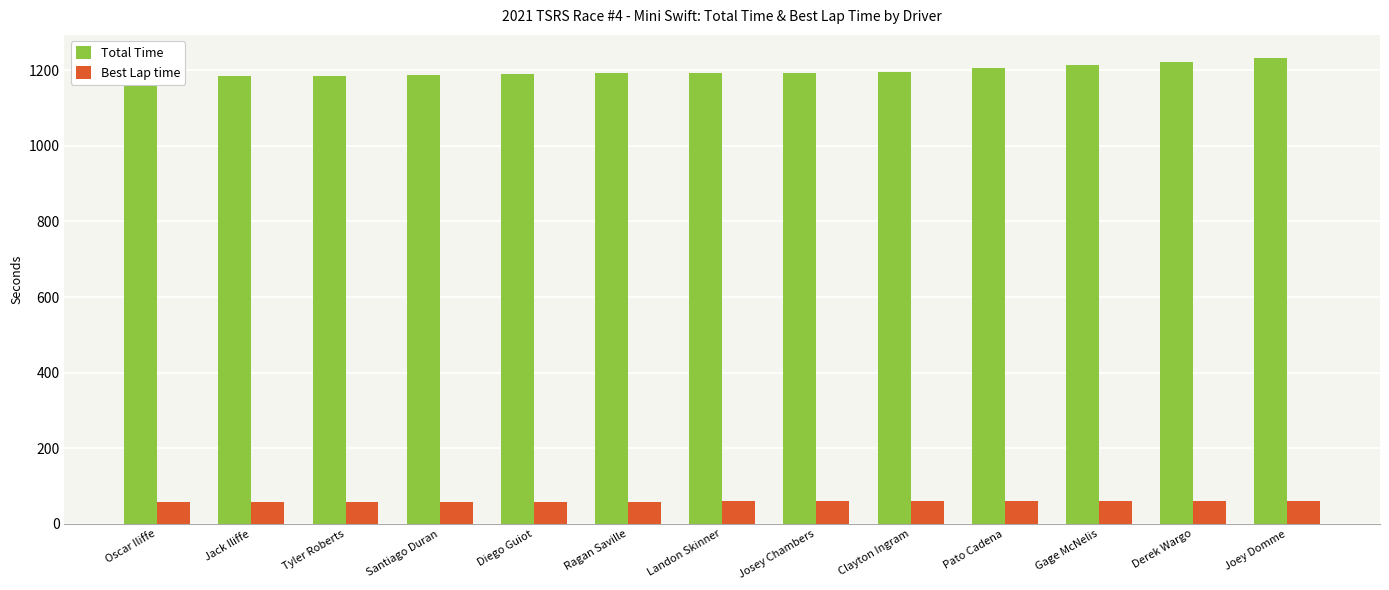

Reading left to right, what are all the values shown in this chart?

Total Time: 1185.5	1185.5	1185.7	1188.8	1190.2	1191.6	1191.9	1193.7	1196.3	1205.4	1214.8	1222.8	1232.1
Best Lap time: 58.6	58.6	58.7	58.9	58.7	58.6	59.1	59.0	59.2	59.4	60.2	60.6	60.4